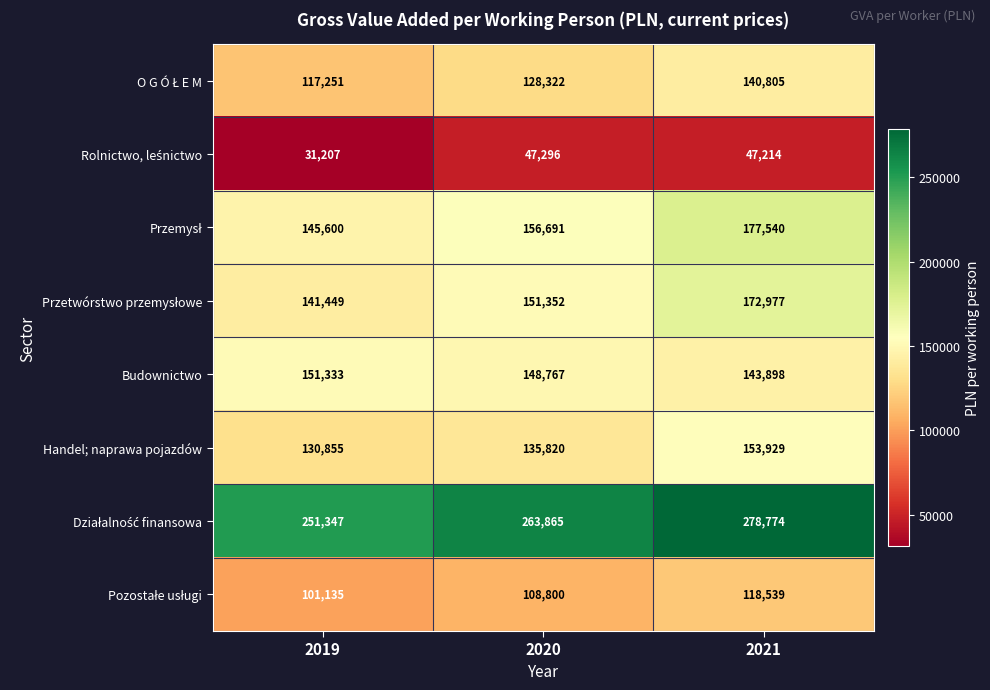

What is the average value of the Handel; naprawa pojazdów series?

140201